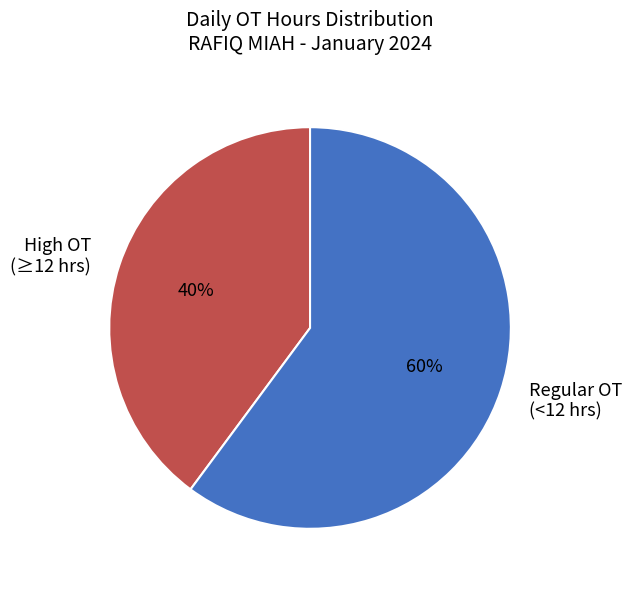

What is the smallest slice in the pie chart?

High OT (≥12 hrs)